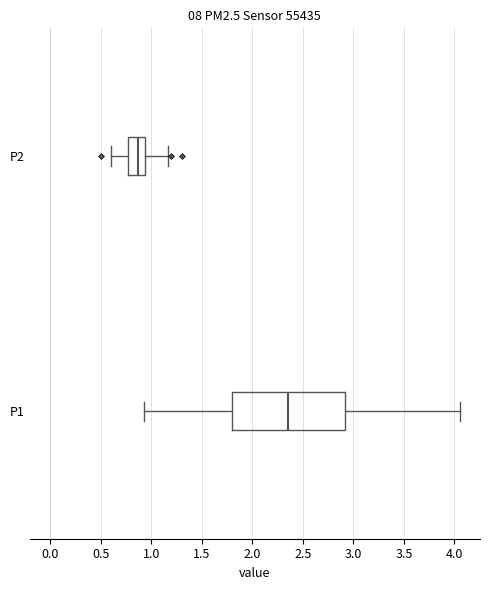

Reading bottom to top, read every box against the x-axis: the position of its median line, the range the box covers, and the ends of its whiskers. The values are not printed on the chart, so give them approximately, as read against the axis.

P1: median 2.35, box 1.80 to 2.90, whiskers 0.95 to 4.05
P2: median 0.85, box 0.75 to 0.95, whiskers 0.60 to 1.15